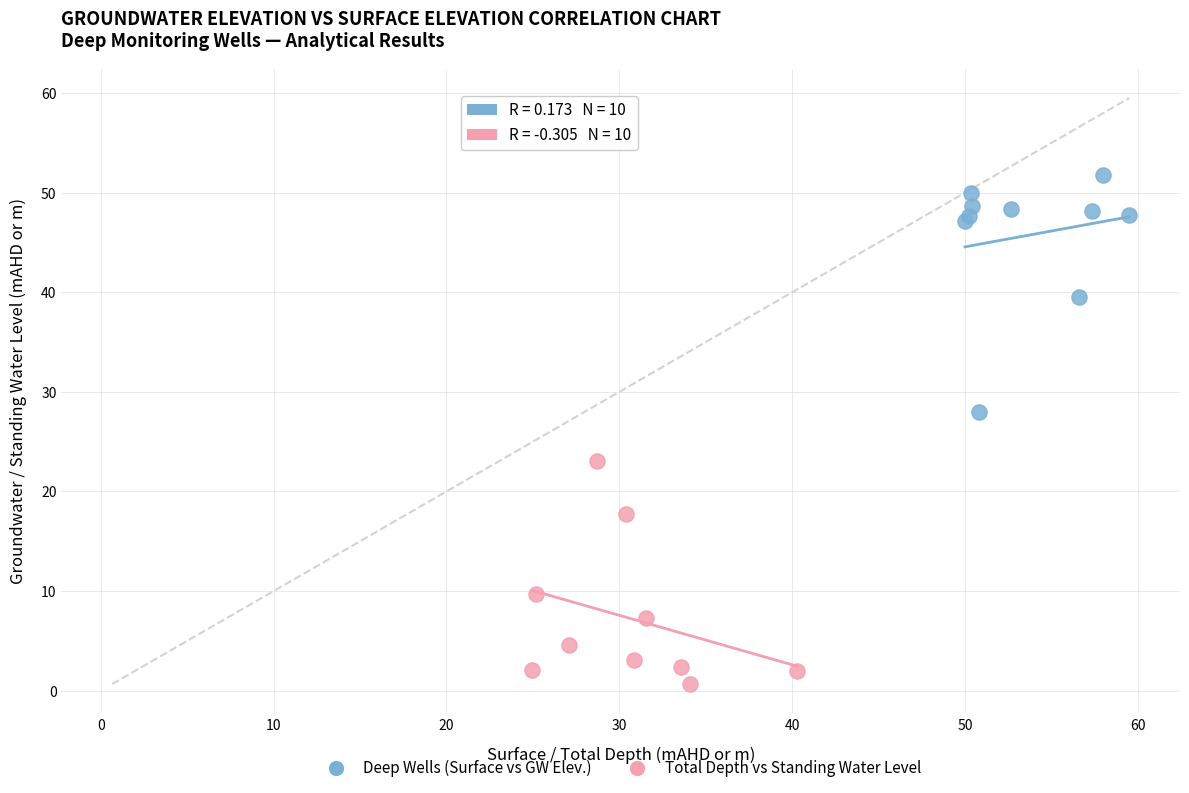

Which series reaches the maximum Y coordinate?

Deep Wells (Surface vs GW Elev.)